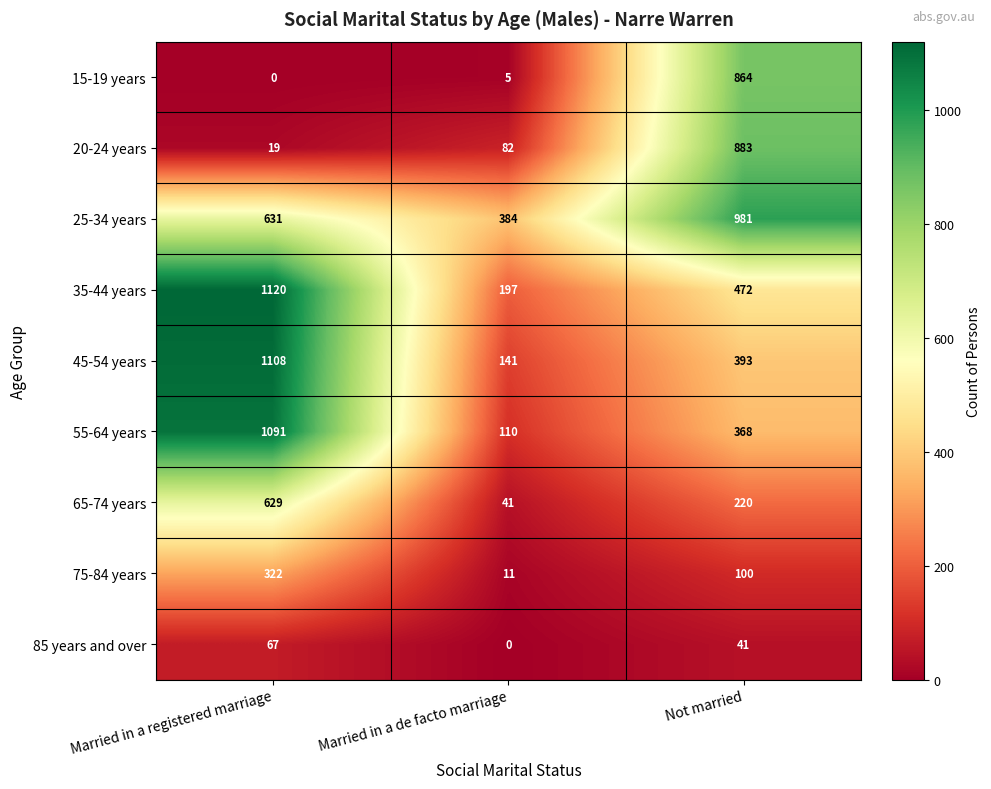

Is it true that 35-44 years equals 472 at Not married?

True